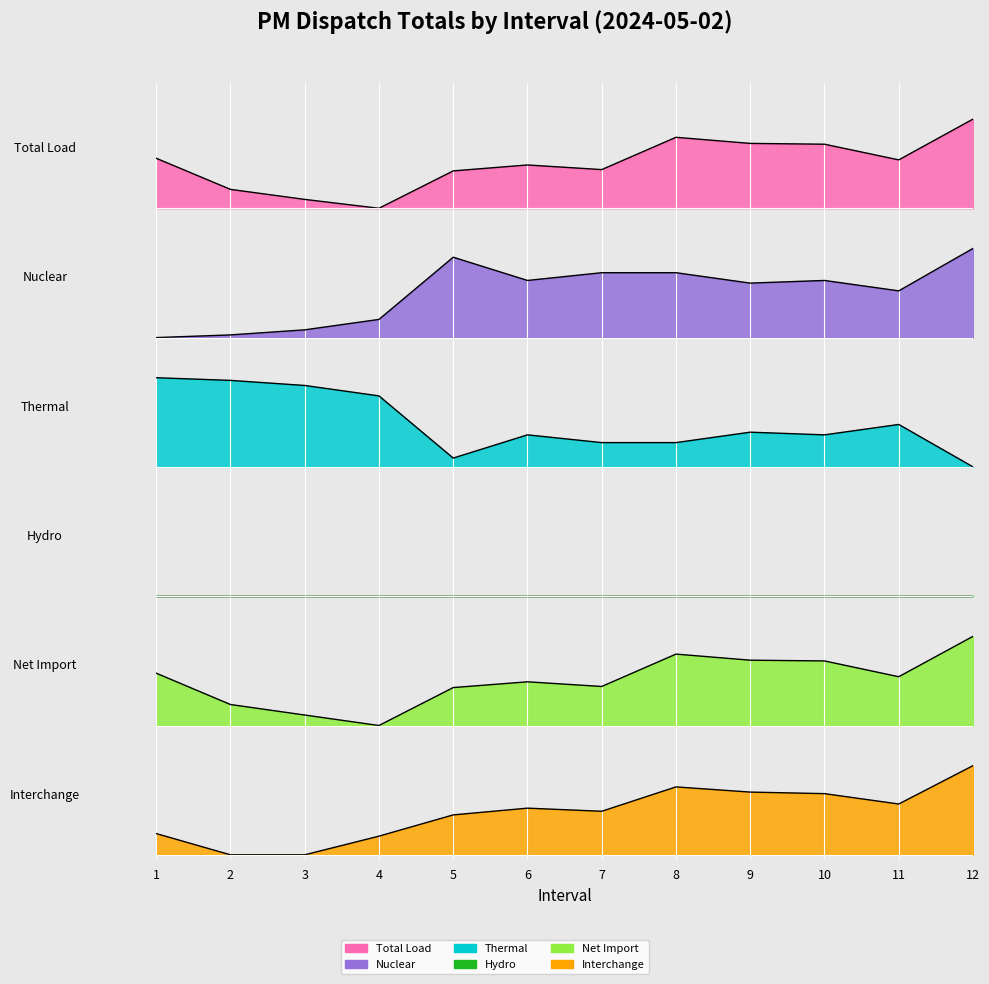

Between 12 and 4, which is larger?

12